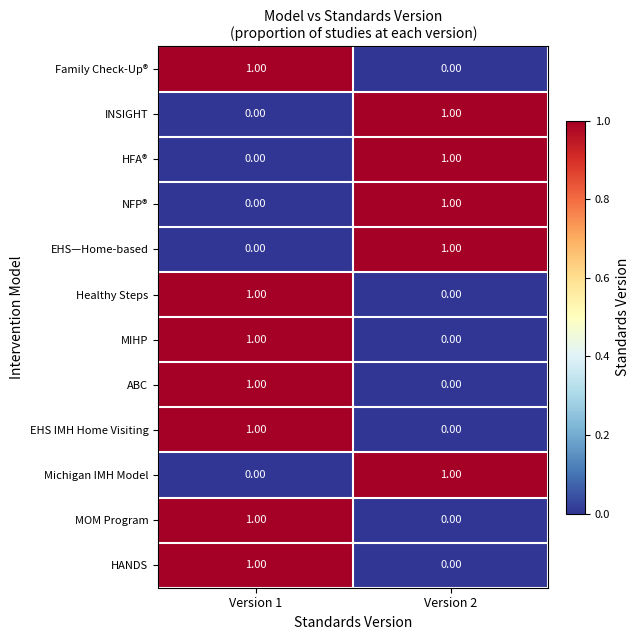

Is the value of EHS IMH Home Visiting at Version 2 greater than the value of Michigan IMH Model at Version 2?

No